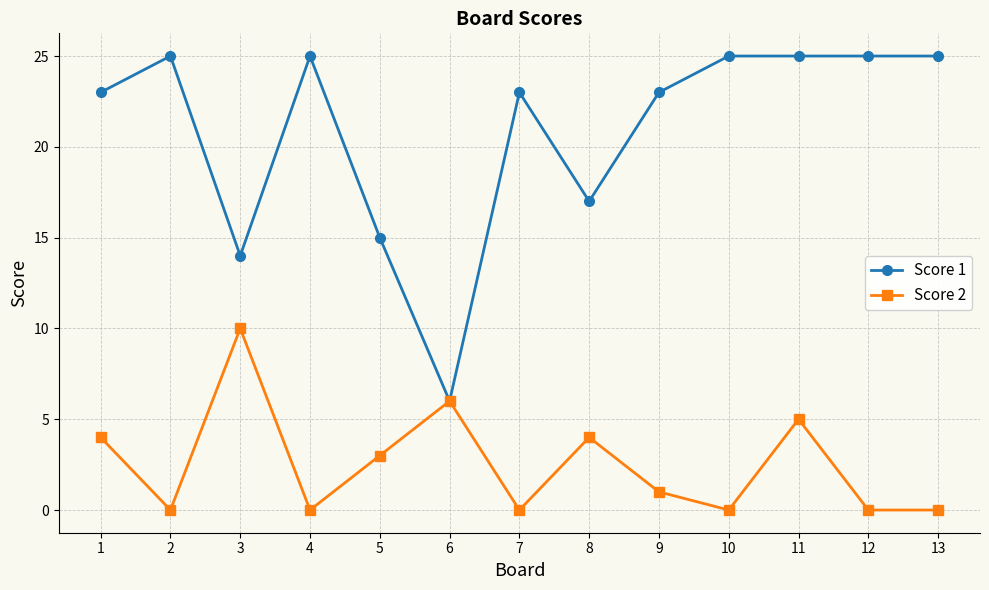

What is the sum of the Score 2 values at 6 and 13?

6